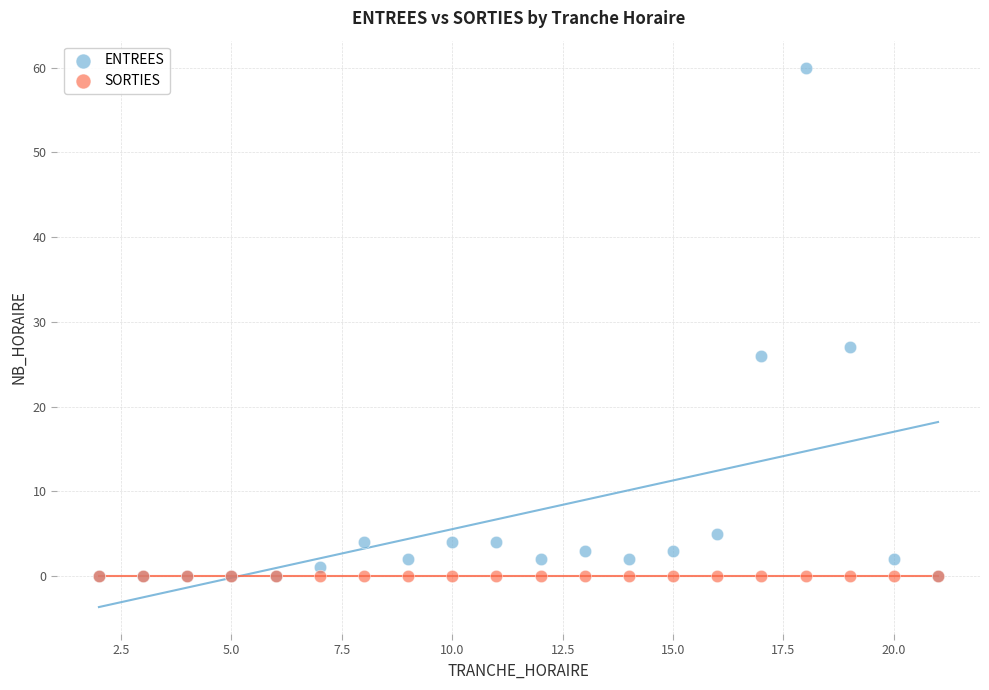

What are all the series names shown in the legend?

ENTREES, SORTIES